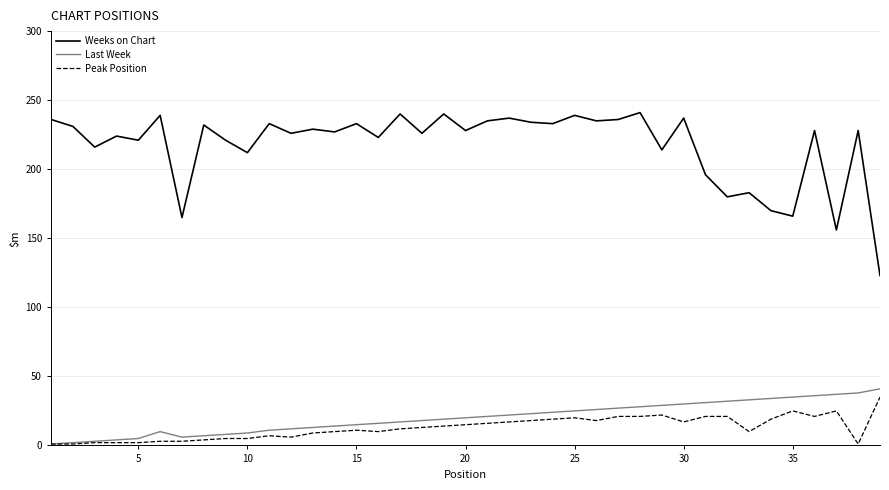

Does the chart display data point markers on the line(s)?

No